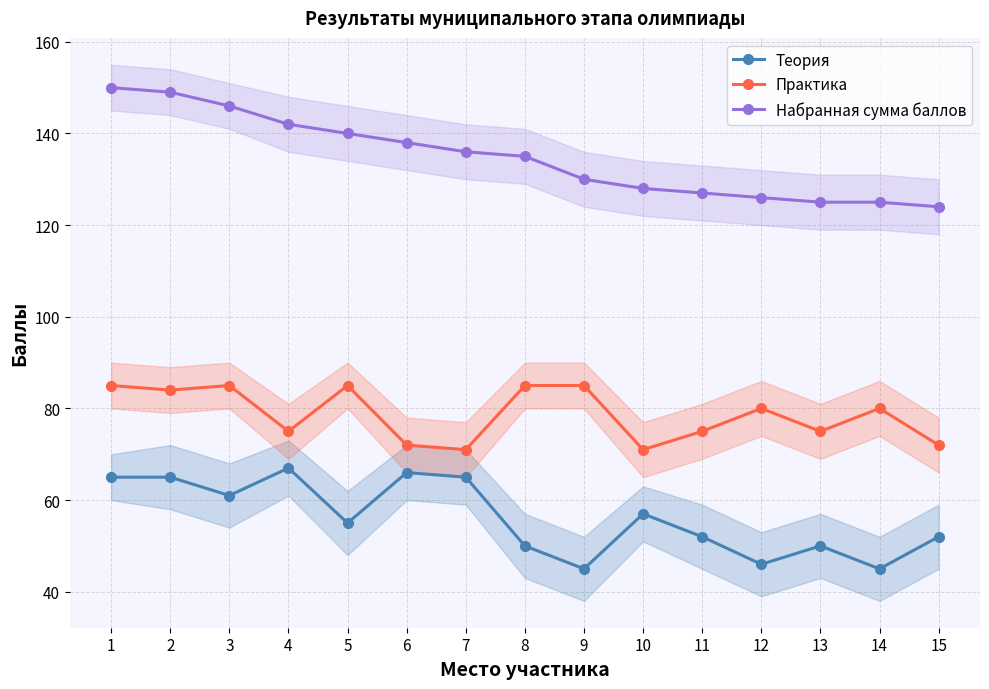

Is this an area chart (filled region under the line)?

No